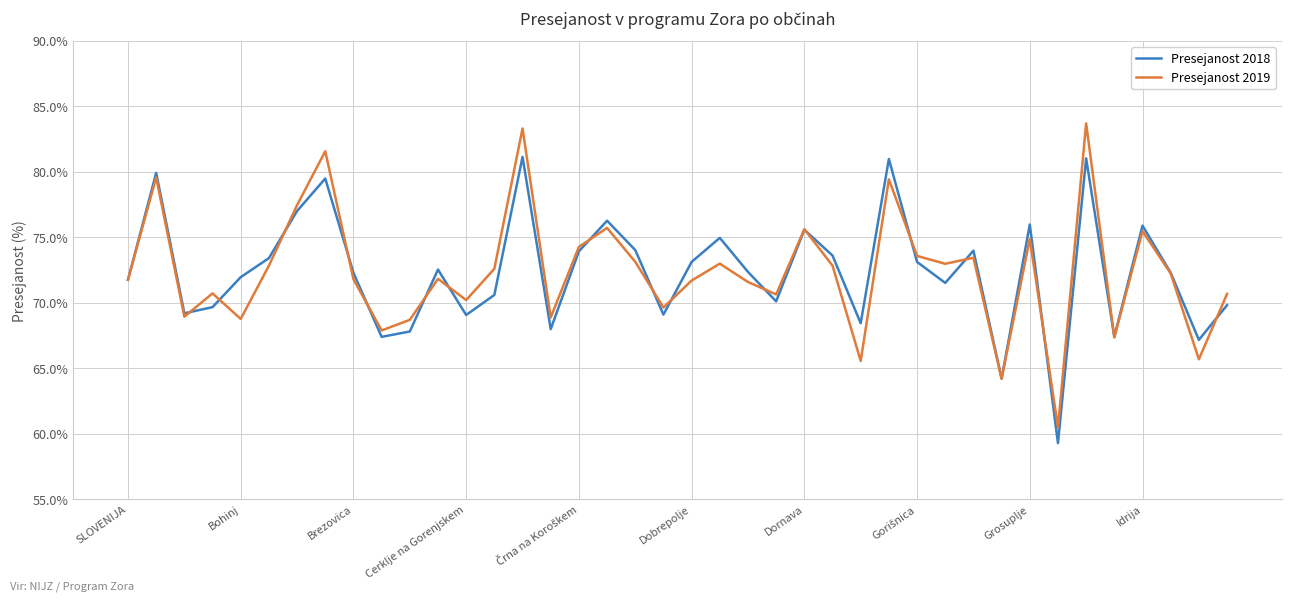

List the series in order of their peak value, highest first.

Presejanost 2019, Presejanost 2018